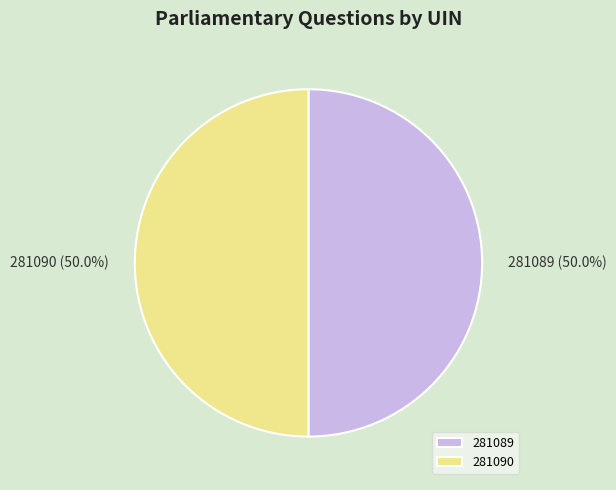

To the nearest percent, what portion does 281090 represent?

50%